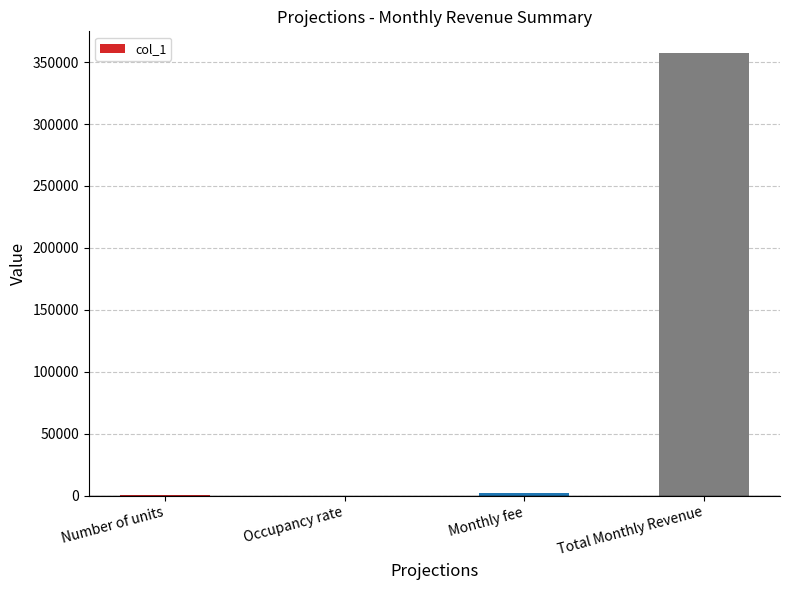

Which has a higher value, Total Monthly Revenue or Number of units?

Total Monthly Revenue